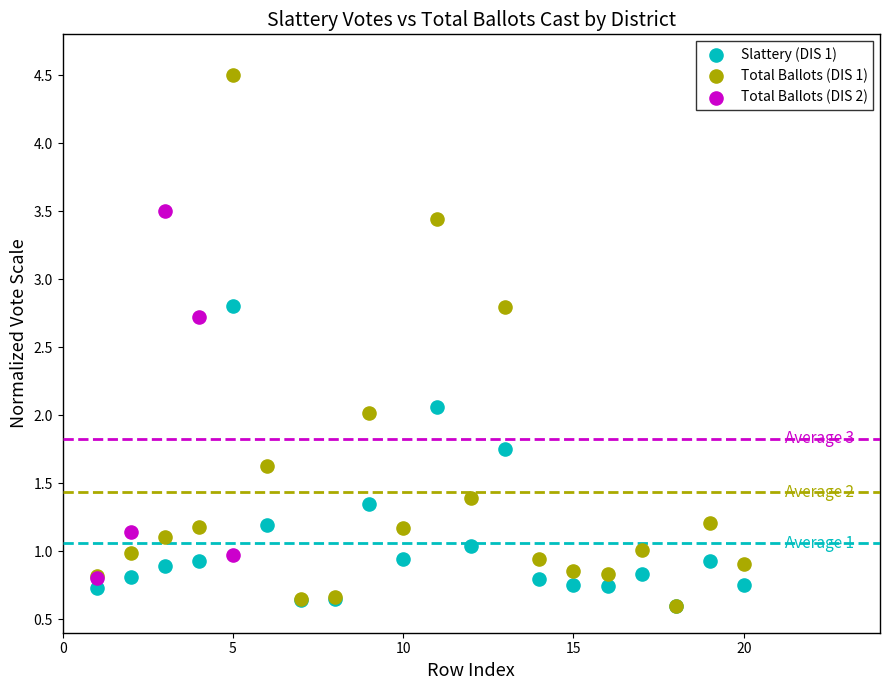

Which series has the widest spread of Y values?

Total Ballots (DIS 1)